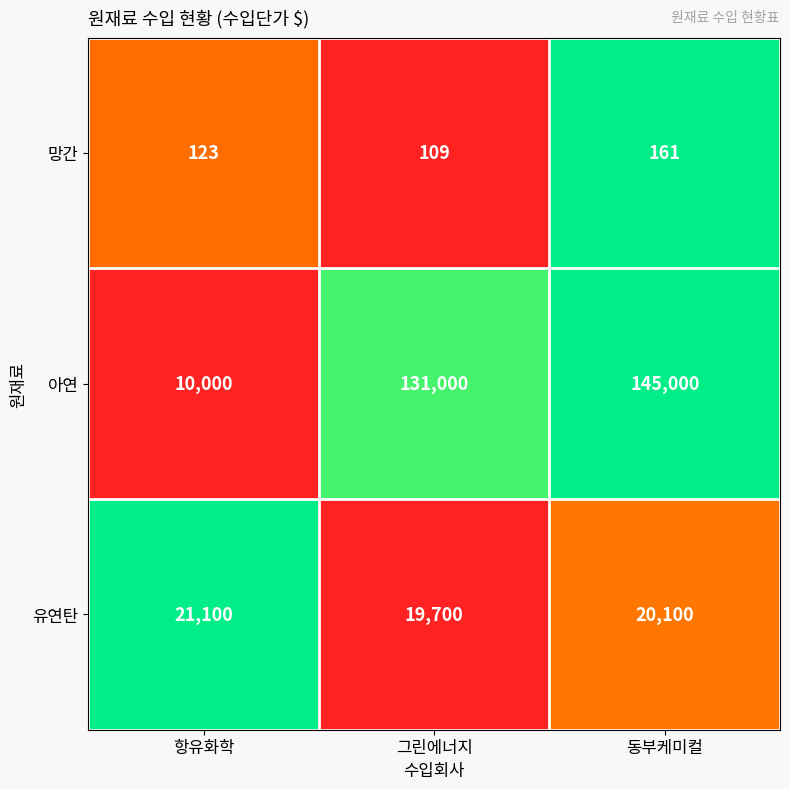

What is the difference between the maximum and minimum values in the 유연탄 series?

1400